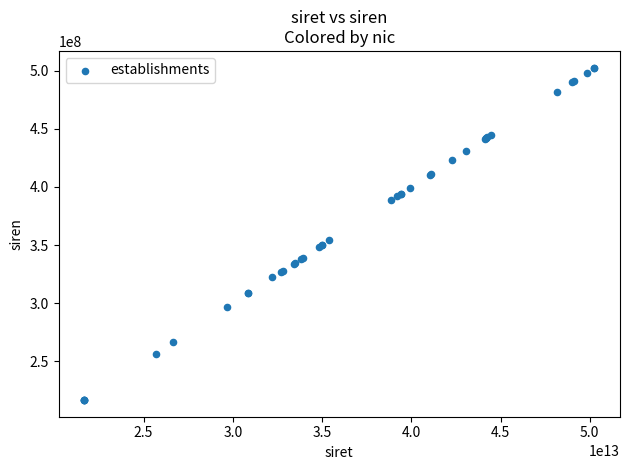

What Y value in the scatter plot is closest to 359666746?

354051252